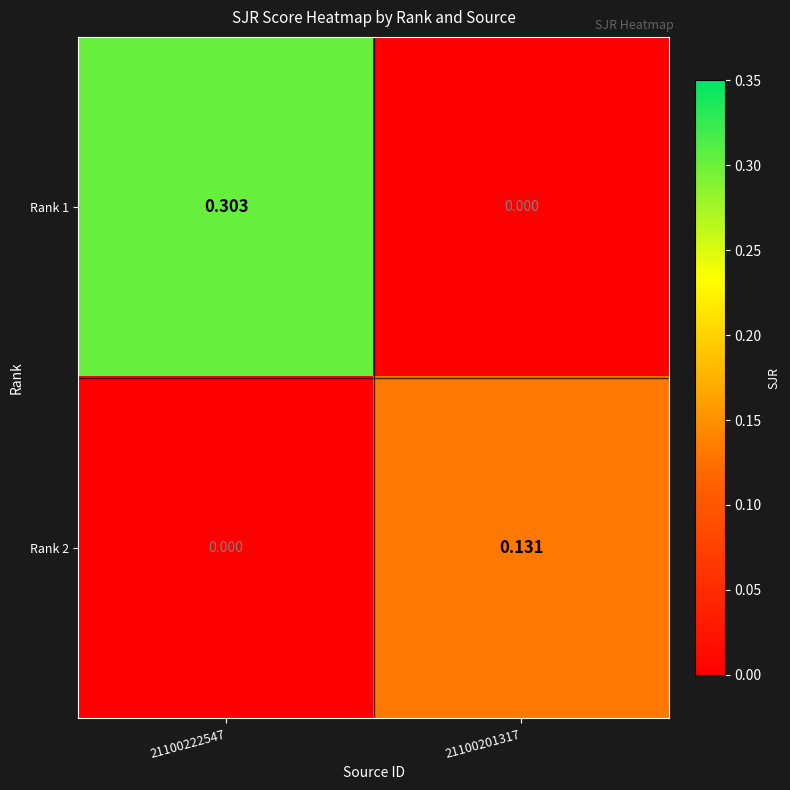

Is the value of Rank 1 at 21100222547 greater than the value of Rank 2 at 21100222547?

Yes